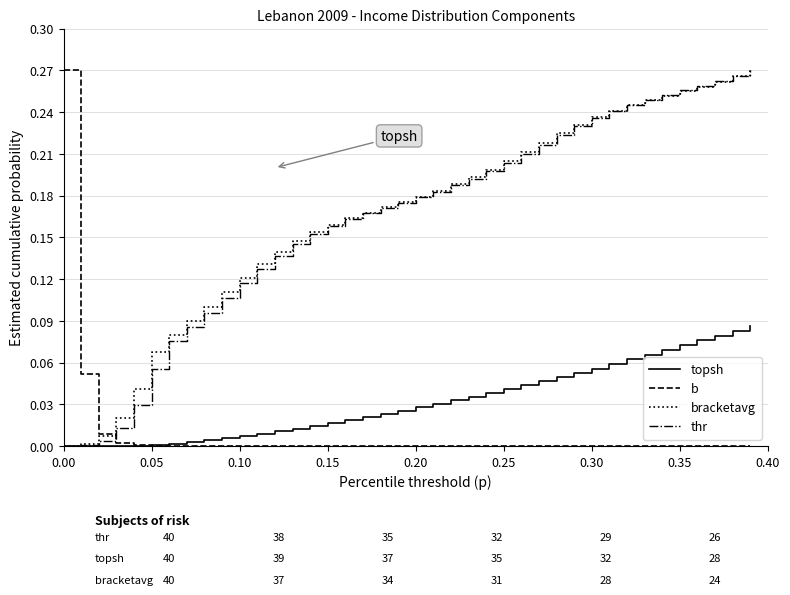

Which series has the largest total across all categories?

bracketavg